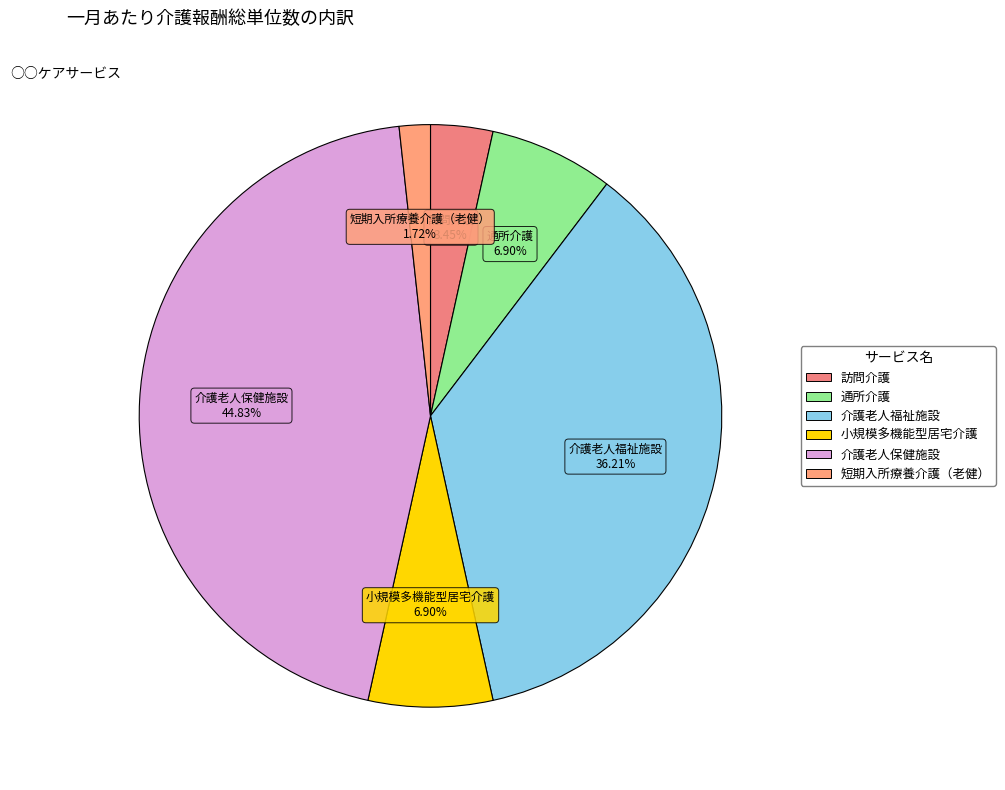

What is the ratio of the value at 介護老人保健施設 to the value at 介護老人福祉施設?

1.2